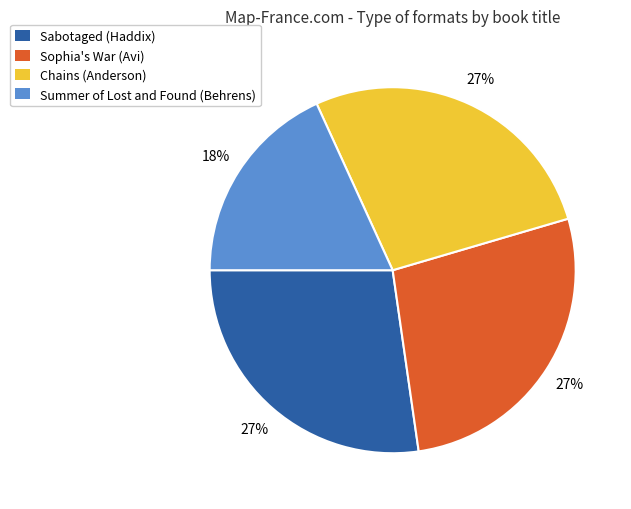

Does any single category account for the majority?

No